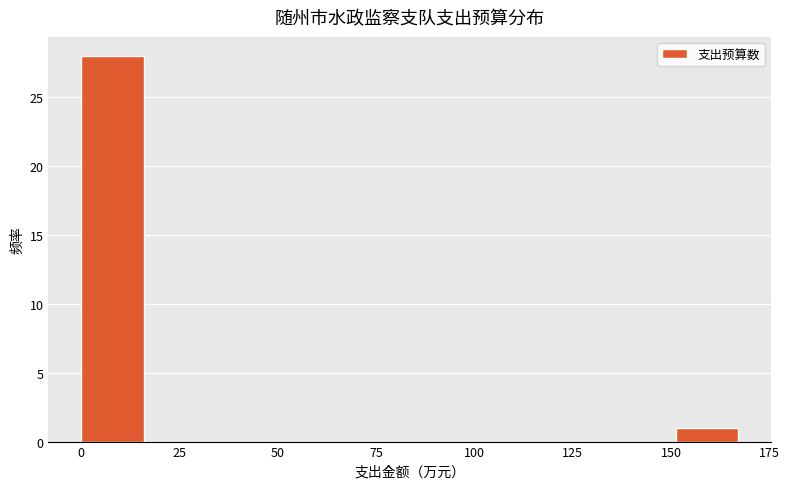

Around what value on the x-axis is the tallest bar? Give the approximate position of its centre, as read against the axis.

10